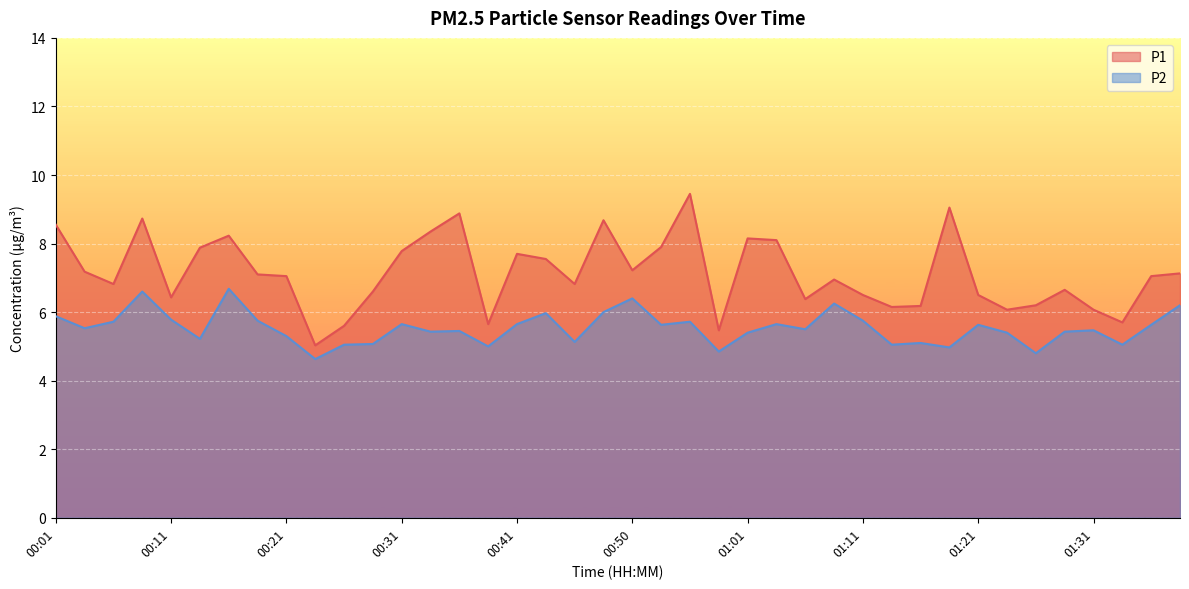

What is the average value of the P1 series?

7.1